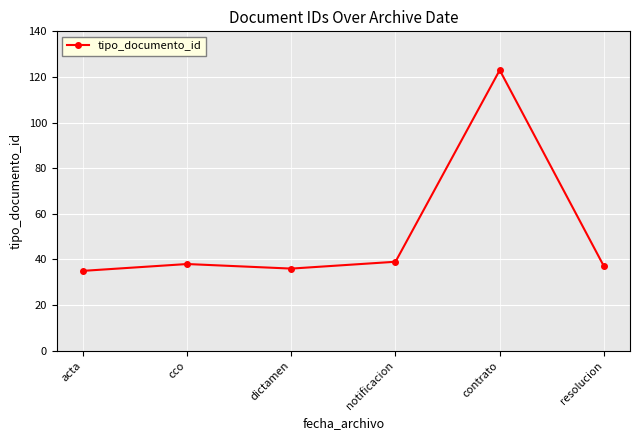

How many data points does each series have?

6